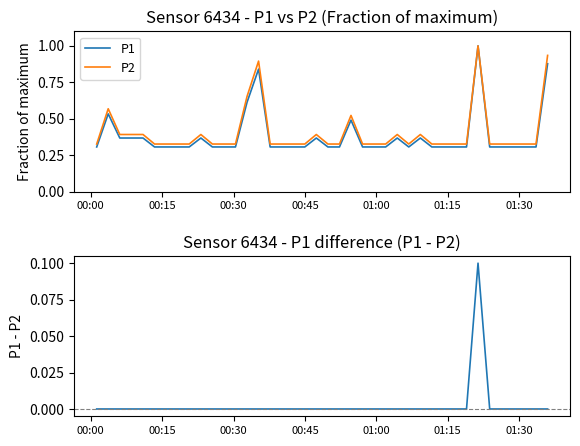

Reading left to right, extract all data points from this chart.

P1: 0.3	0.5	0.4	0.4	0.4	0.3	0.3	0.3	0.3	0.4	0.3	0.3	0.3	0.6	0.8	0.3	0.3	0.3	0.3	0.4	0.3	0.3	0.5	0.3	0.3	0.3	0.4	0.3	0.4	0.3	0.3	0.3	0.3	1.0	0.3	0.3	0.3	0.3	0.3	0.9
P2: 0.3	0.6	0.4	0.4	0.4	0.3	0.3	0.3	0.3	0.4	0.3	0.3	0.3	0.7	0.9	0.3	0.3	0.3	0.3	0.4	0.3	0.3	0.5	0.3	0.3	0.3	0.4	0.3	0.4	0.3	0.3	0.3	0.3	1.0	0.3	0.3	0.3	0.3	0.3	0.9
P1 - P2: 0.0	0.0	0.0	0.0	0.0	0.0	0.0	0.0	0.0	0.0	0.0	0.0	0.0	0.0	0.0	0.0	0.0	0.0	0.0	0.0	0.0	0.0	0.0	0.0	0.0	0.0	0.0	0.0	0.0	0.0	0.0	0.0	0.0	0.1	0.0	0.0	0.0	0.0	0.0	0.0